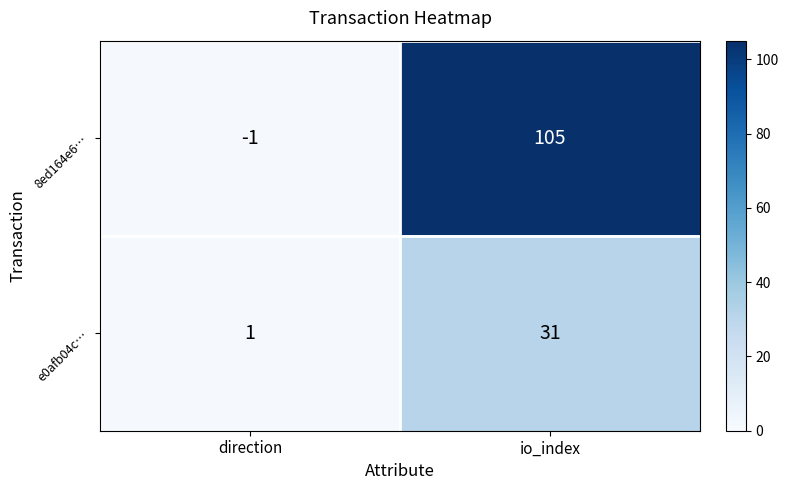

What is the difference between the maximum and minimum values in the 8ed164e6… series?

106